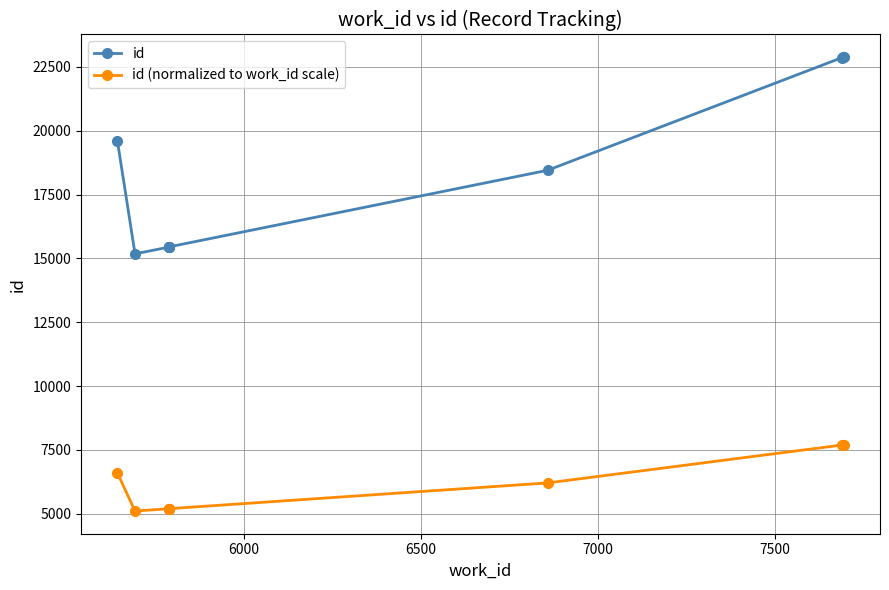

Which series has the largest range (max minus min)?

id